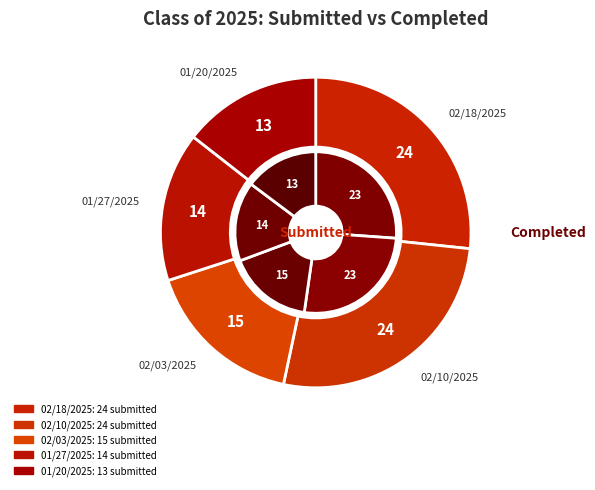

The 02/18/2025 slice represents 26% of the pie. True or false?

True